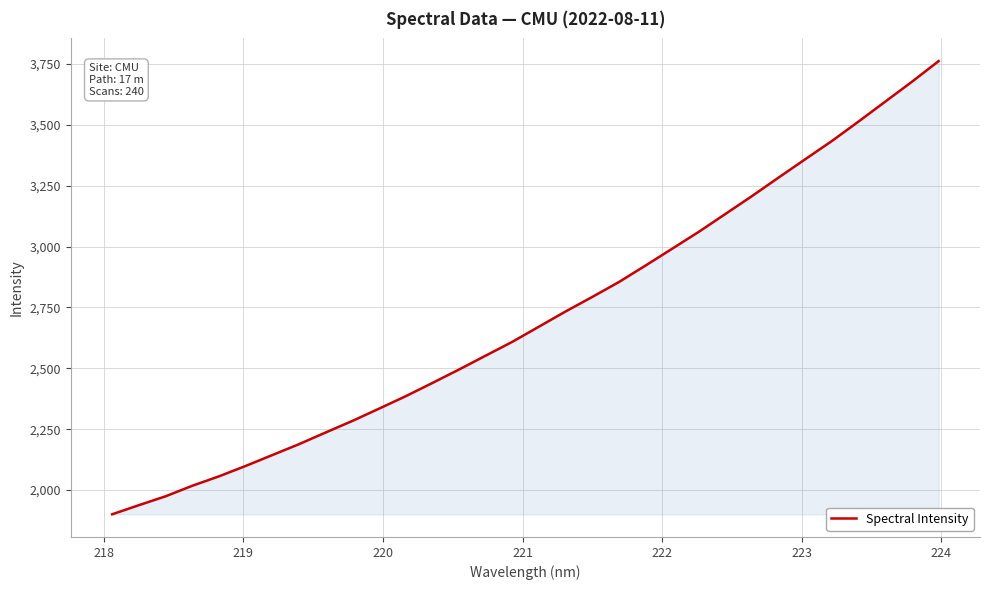

What is the minimum value shown in the chart?

1900.3